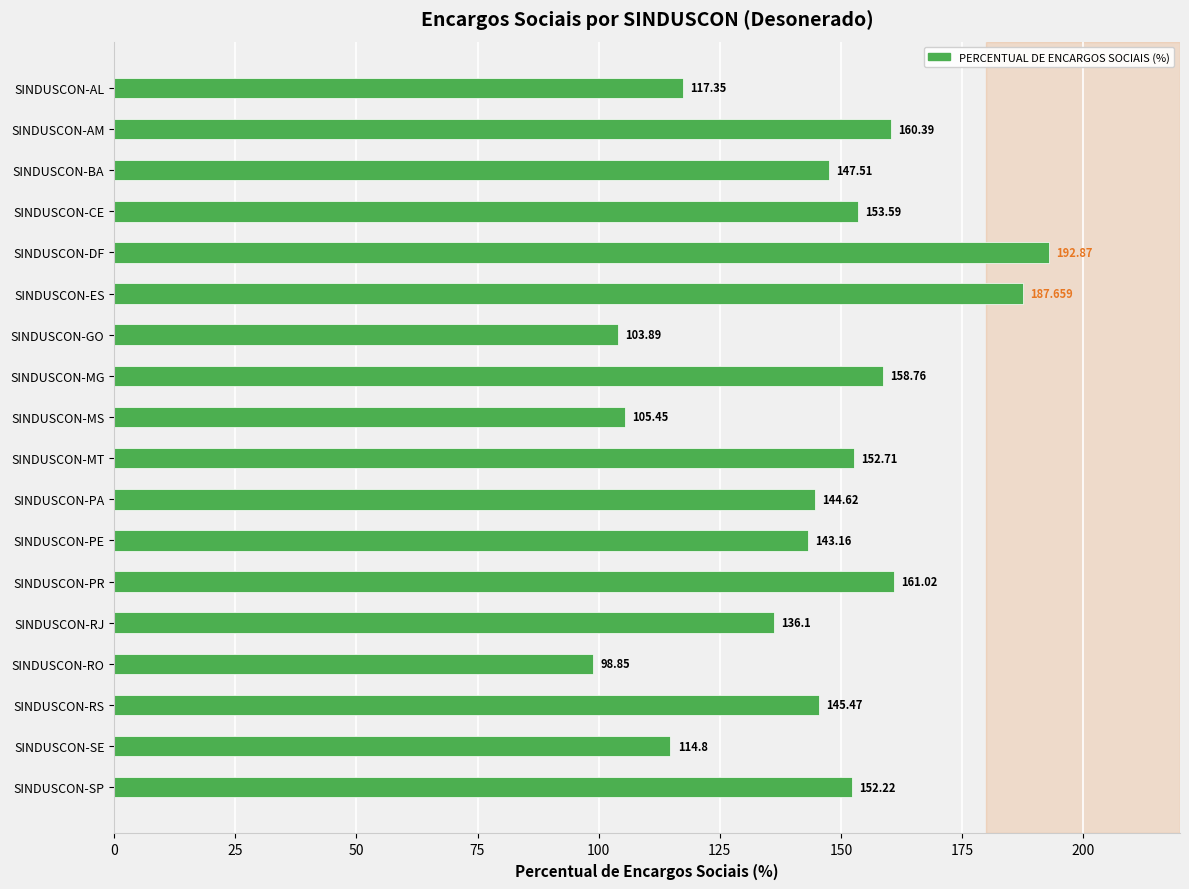

Where is the data nearest to the value 145?

SINDUSCON-PA